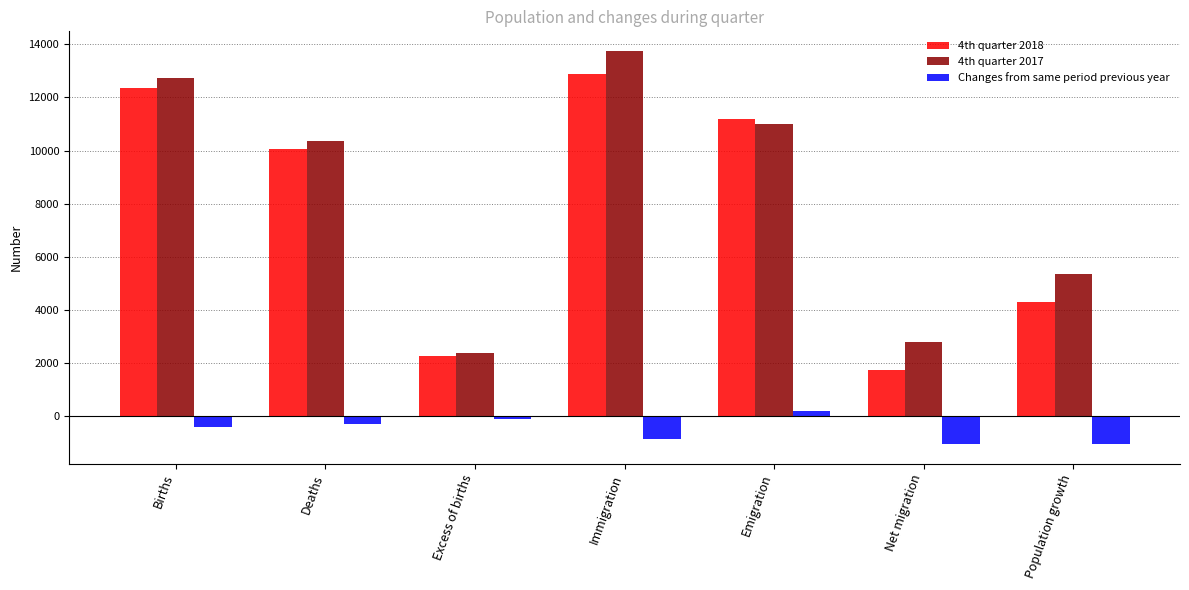

Rank the series by their maximum value, from highest to lowest.

4th quarter 2017, 4th quarter 2018, Changes from same period previous year